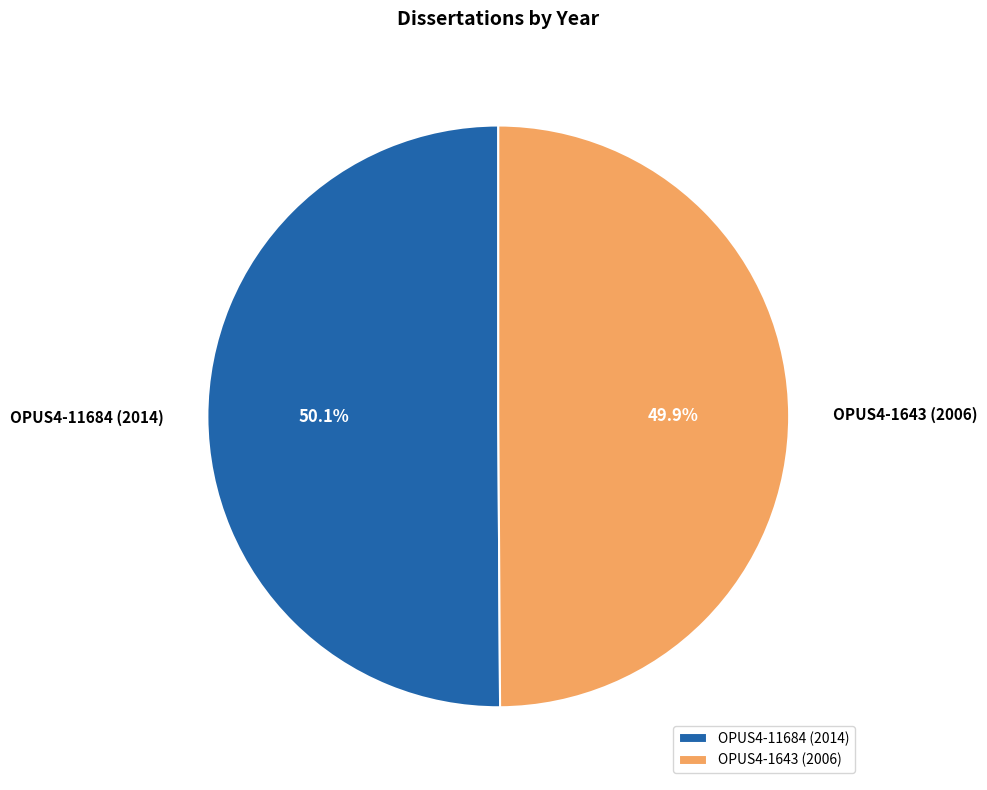

How many segments does this pie chart have?

2